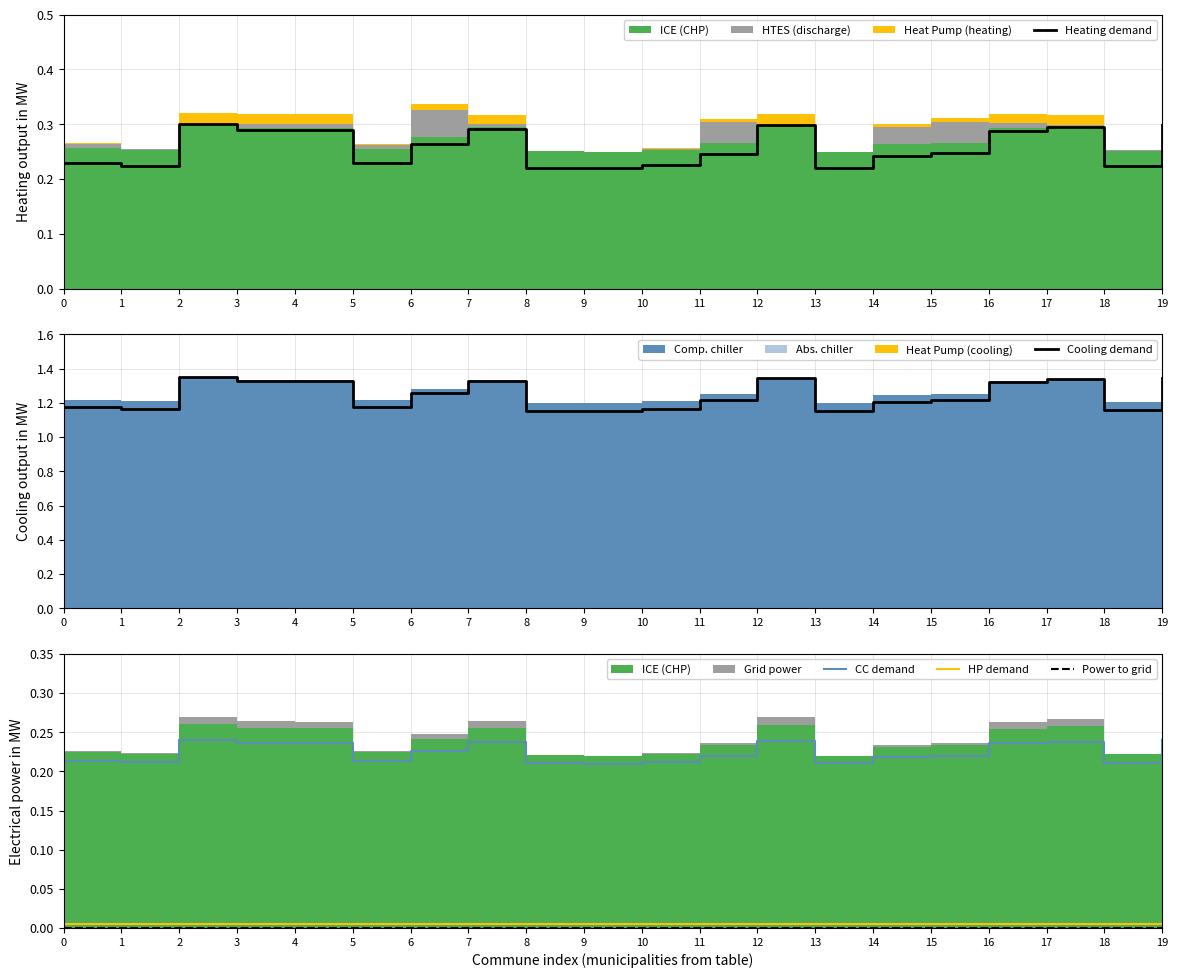

At which label is CC demand closest to 0?

9